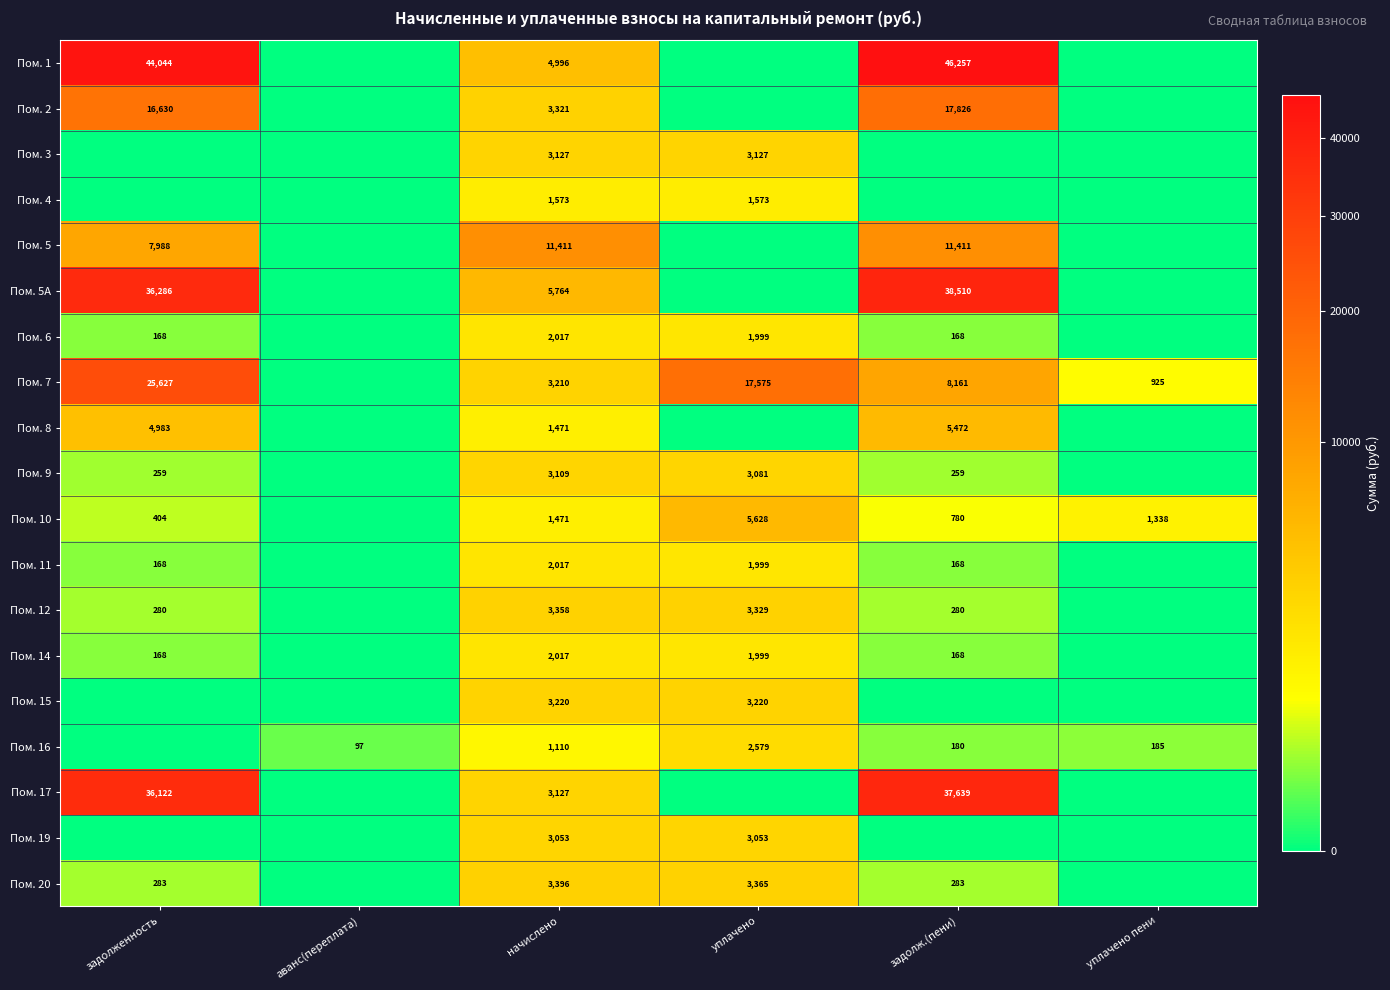

What is the total value across all series at начислено?

62768